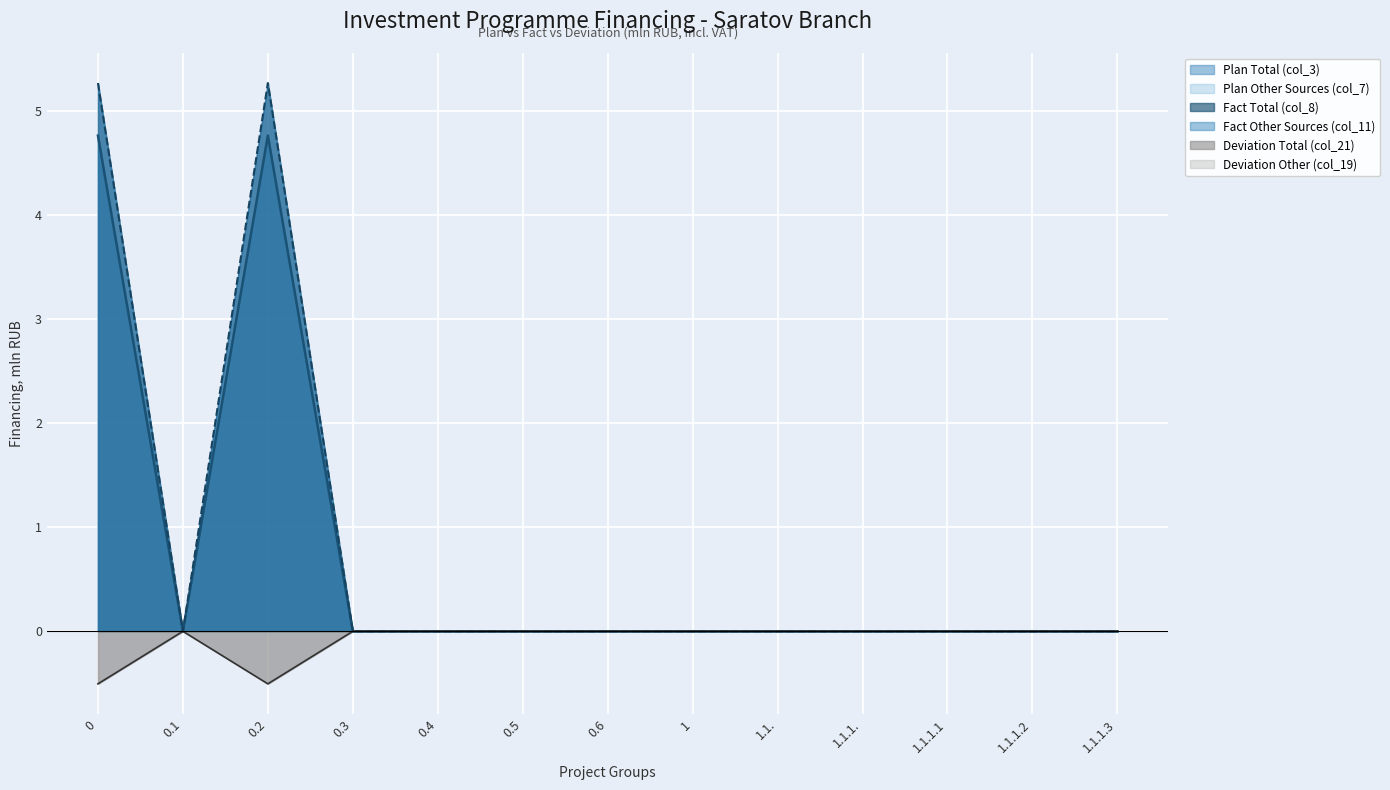

The value of Deviation Total (col_21) at 0.4 is -0.3. True or false?

False